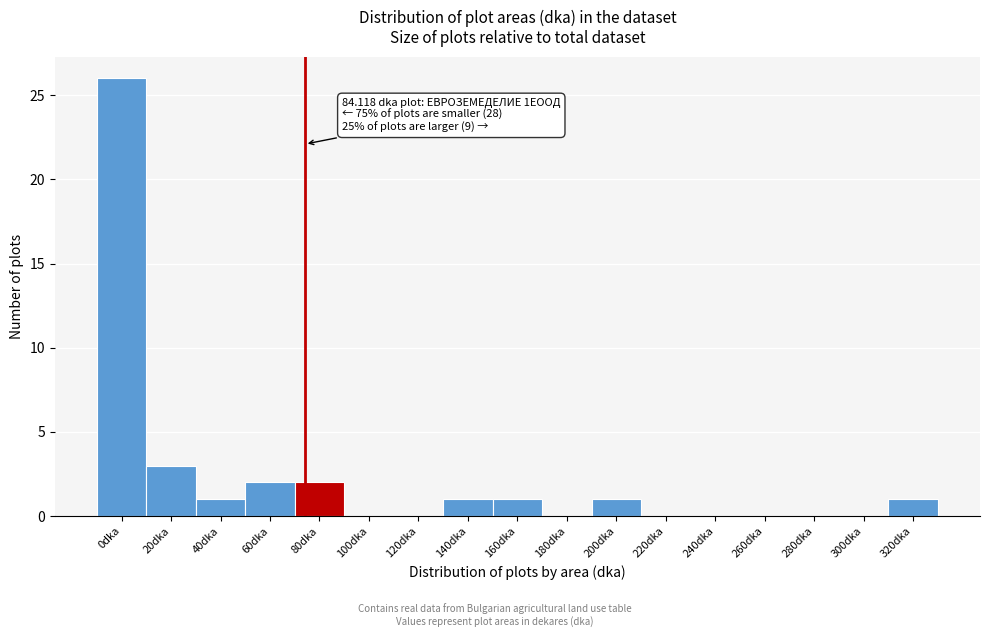

Reading left to right, transcribe all the data shown in this chart.

0dka=26	20dka=3	40dka=1	60dka=2	80dka=2	100dka=0	120dka=0	140dka=1	160dka=1	180dka=0	200dka=1	220dka=0	240dka=0	260dka=0	280dka=0	300dka=0	320dka=1